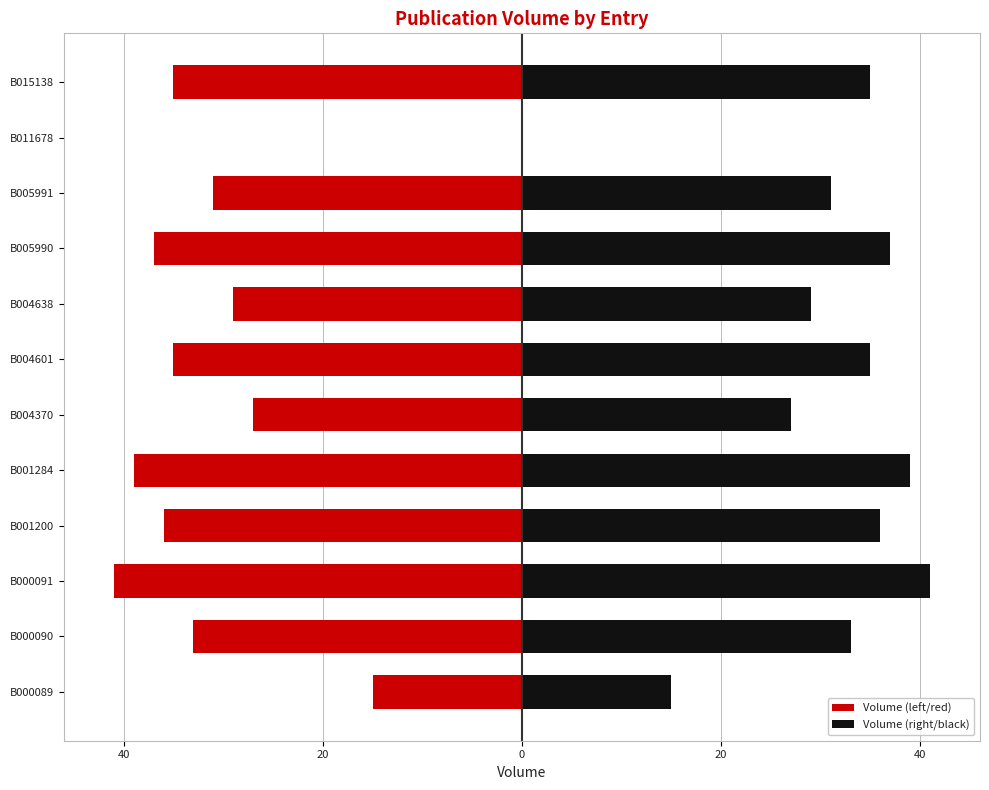

What is the difference between the second highest and second lowest values in the Volume (left/red) series?

24